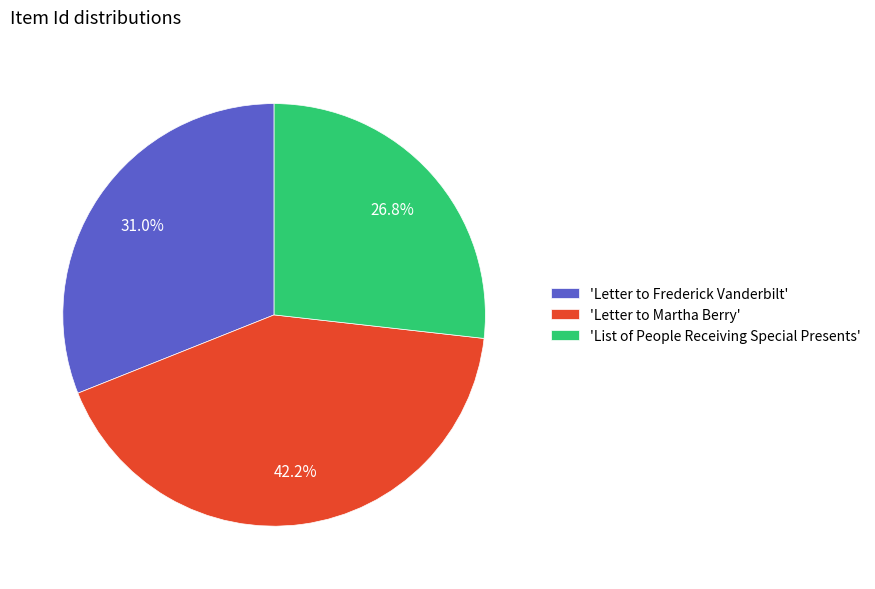

Combined, what portion of the pie is 'Letter to Frederick Vanderbilt' and 'List of People Receiving Special Presents'?

57.8%